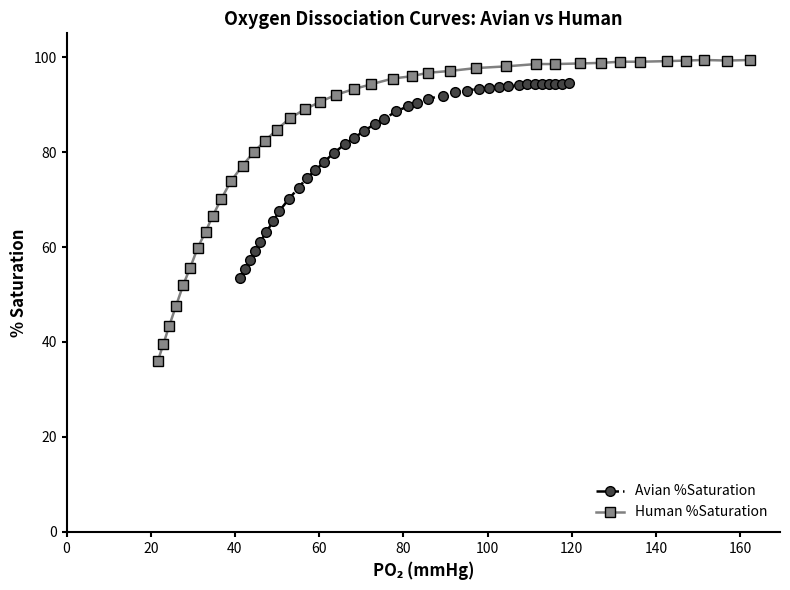

What is the maximum value for Avian %Saturation?

94.4